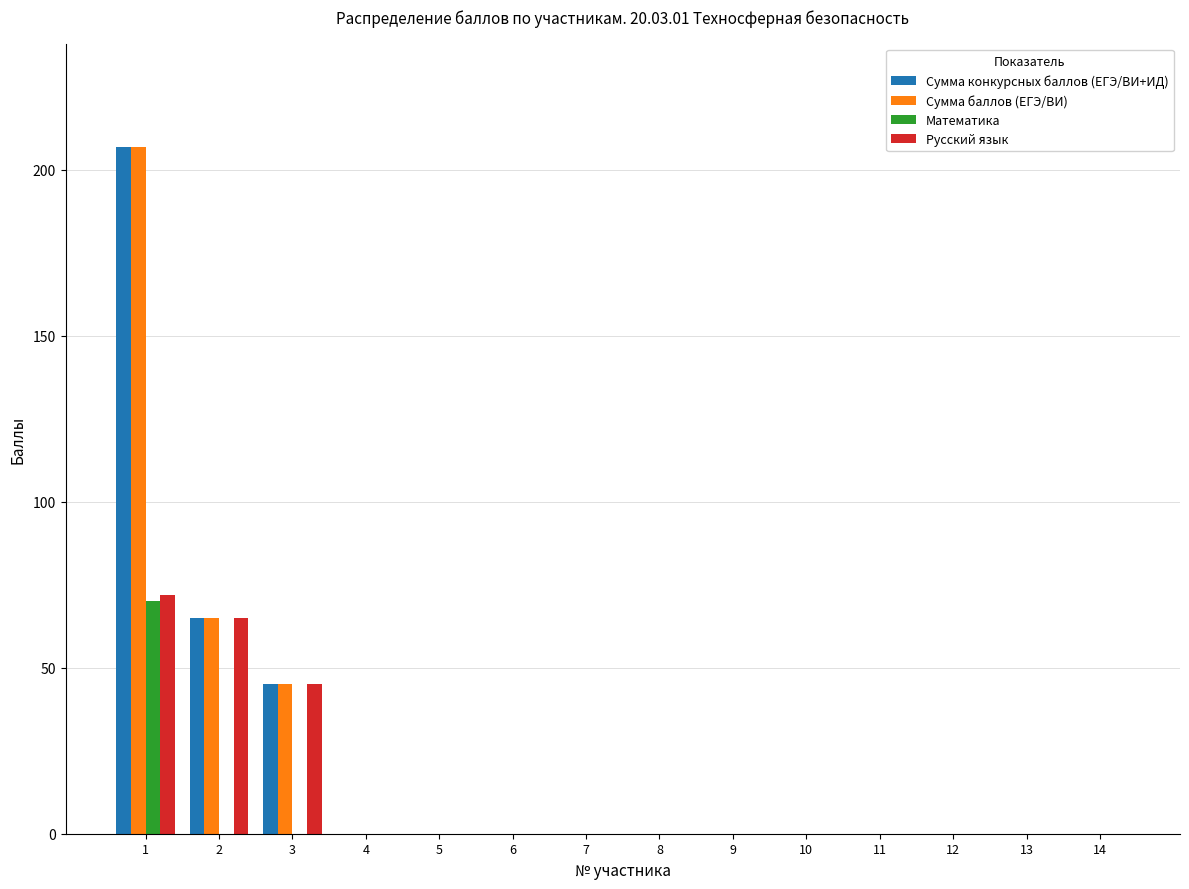

Reading left to right, extract all data points from this chart.

Сумма конкурсных баллов (ЕГЭ/ВИ+ИД): 1=207	2=65	3=45	4=0	5=0	6=0	7=0	8=0	9=0	10=0	11=0	12=0	13=0	14=0
Сумма баллов (ЕГЭ/ВИ): 1=207	2=65	3=45	4=0	5=0	6=0	7=0	8=0	9=0	10=0	11=0	12=0	13=0	14=0
Математика: 1=70	2=0	3=0	4=0	5=0	6=0	7=0	8=0	9=0	10=0	11=0	12=0	13=0	14=0
Русский язык: 1=72	2=65	3=45	4=0	5=0	6=0	7=0	8=0	9=0	10=0	11=0	12=0	13=0	14=0